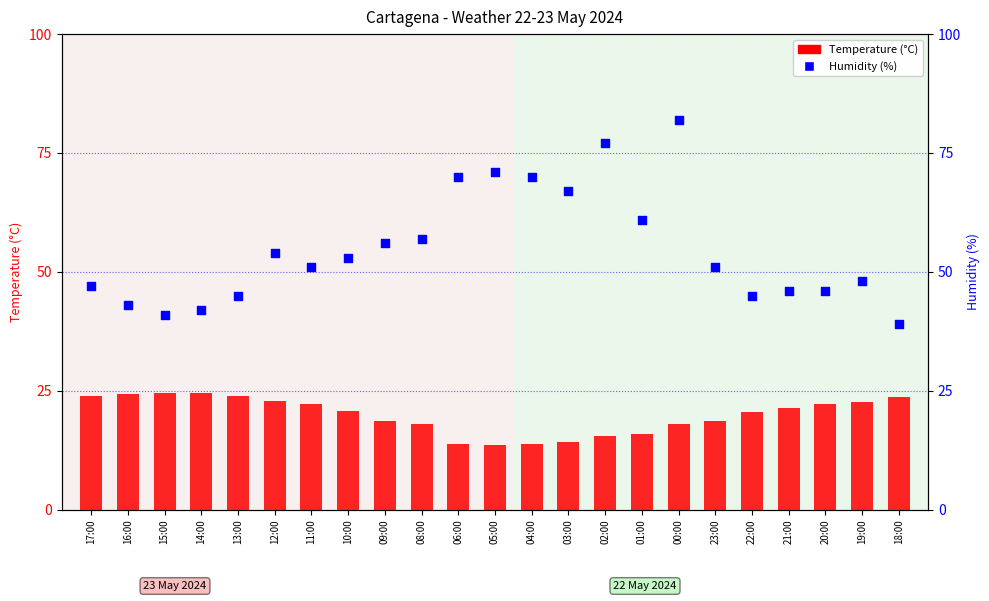

Is the value of Temperature (°C) at 13:00 greater than the value of Humidity (%) at 15:00?

No